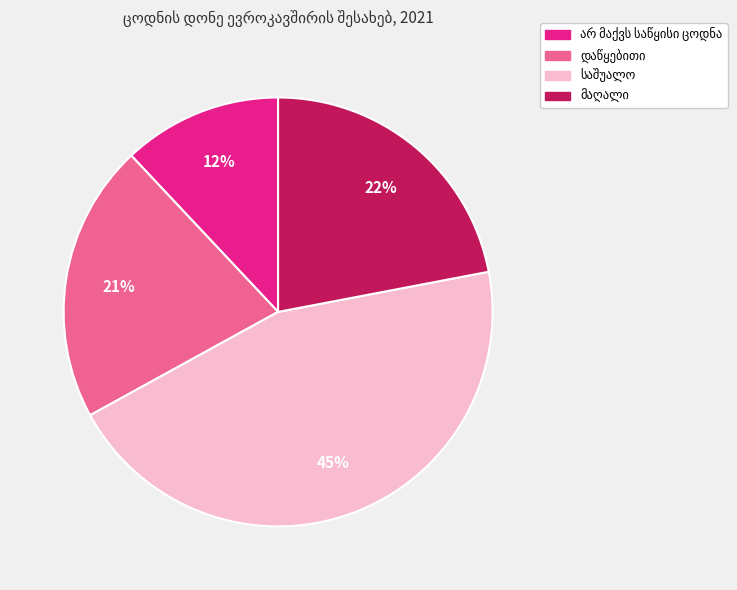

To the nearest percent, what is the average slice percentage?

25%